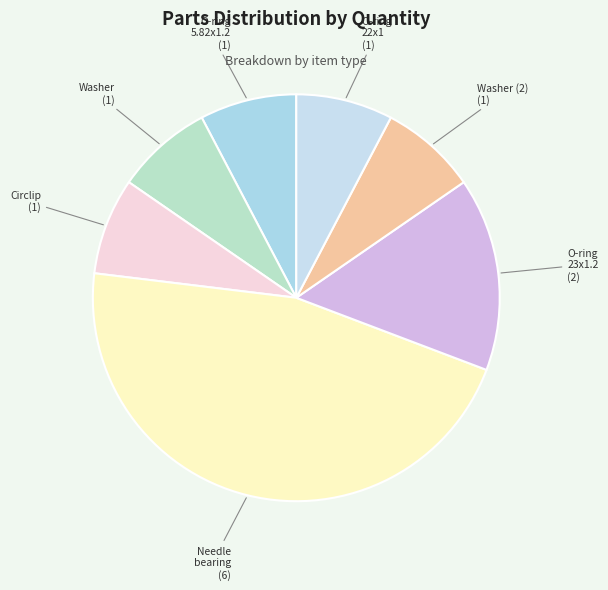

What is the smallest slice in the pie chart?

O-ring (5.82x1.2 Viton)